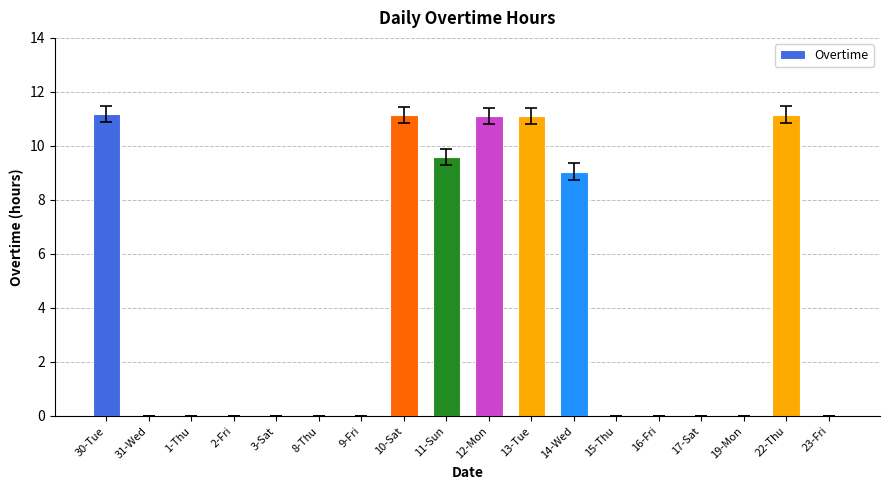

What is the difference between the values at 22-Thu and 8-Thu?

11.2